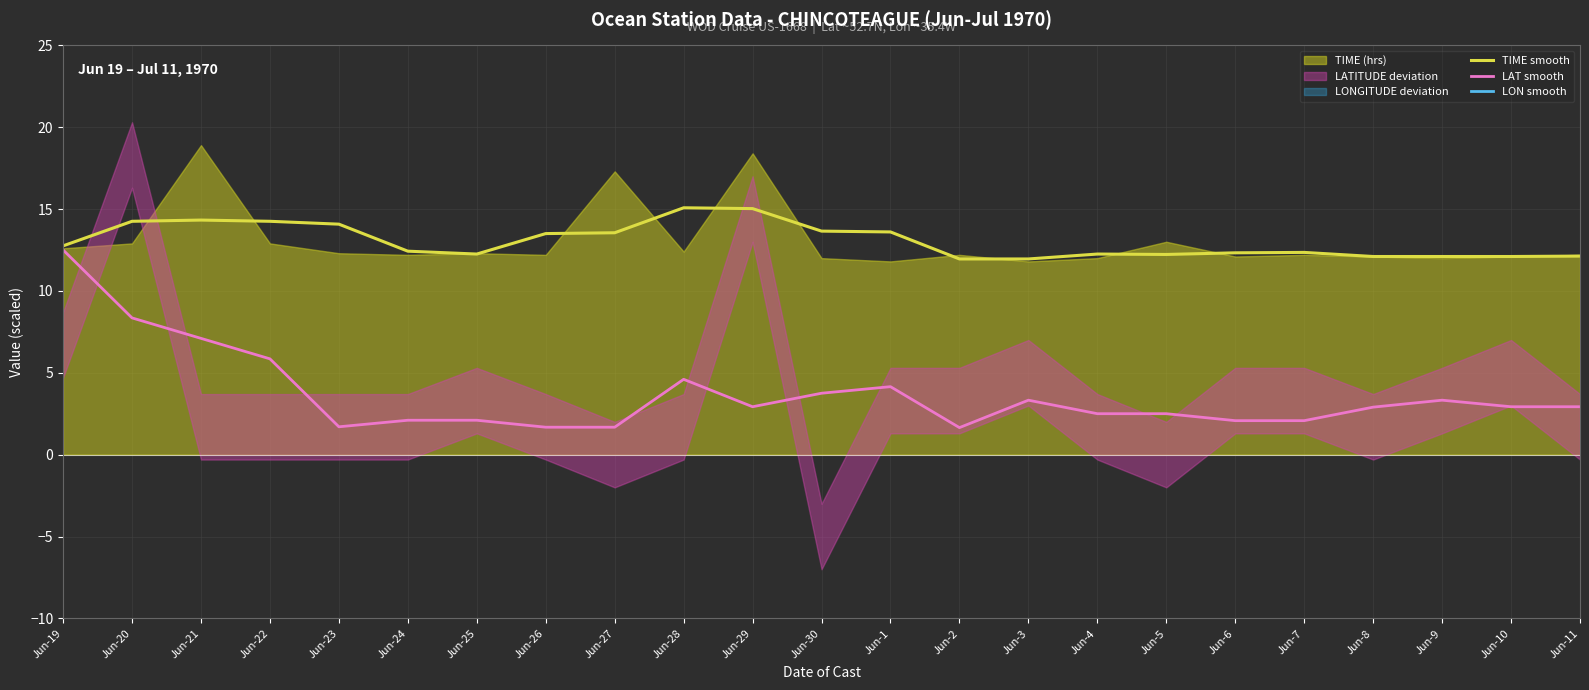

What is the difference between the maximum and minimum values in the TIME smooth series?

3.1